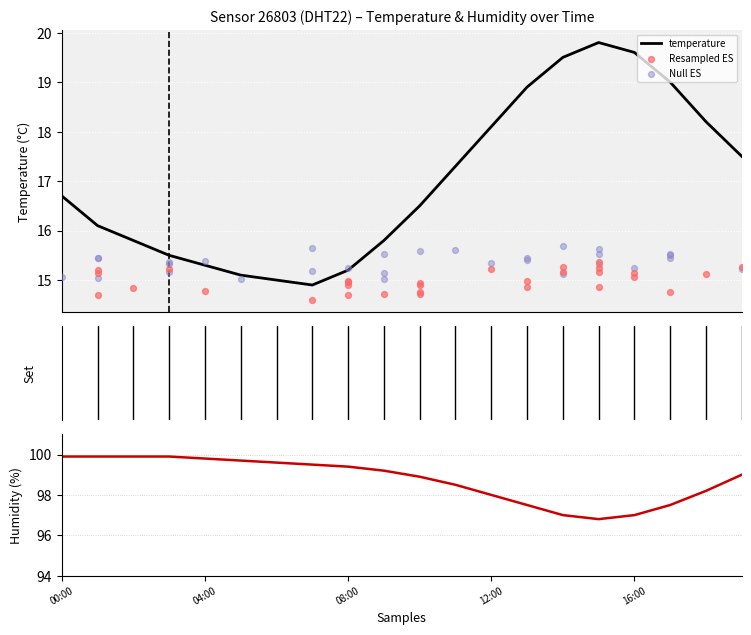

At how many categories does at least one series exceed 57?

20